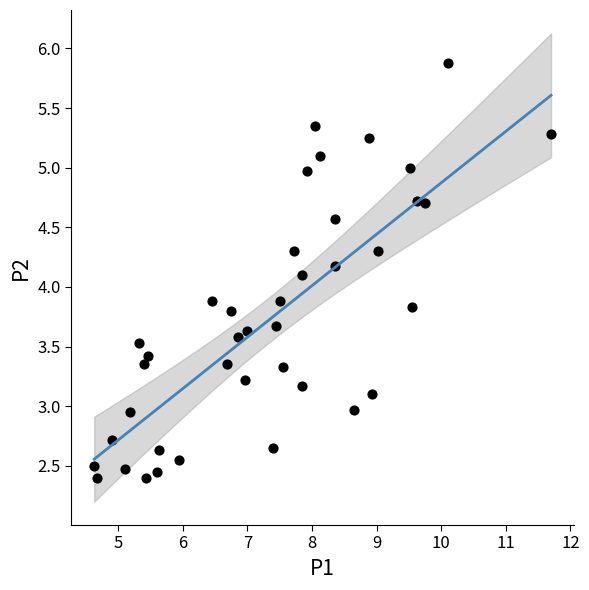

What is the range of X values (max minus min)?

7.1